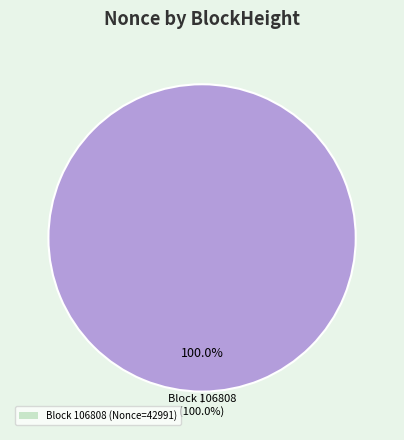

Is it true that 106812 is 10% of the pie?

False